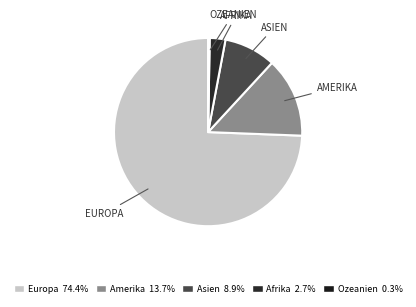

Is there a majority slice in this chart?

Yes